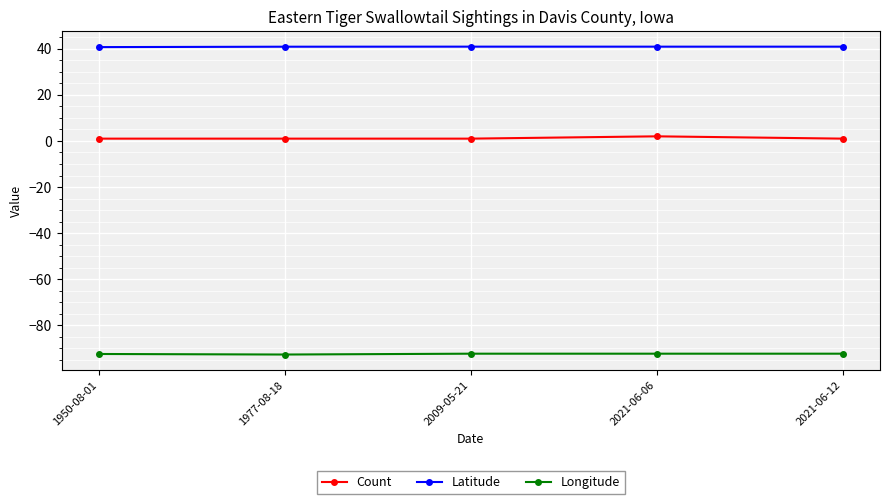

What is the label of the 3rd point from the right?

2009-05-21